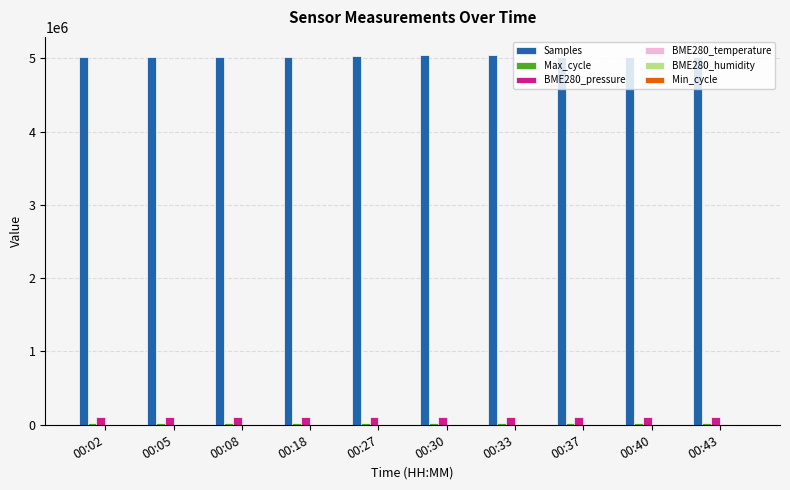

What is the greatest value displayed?

5038659.0